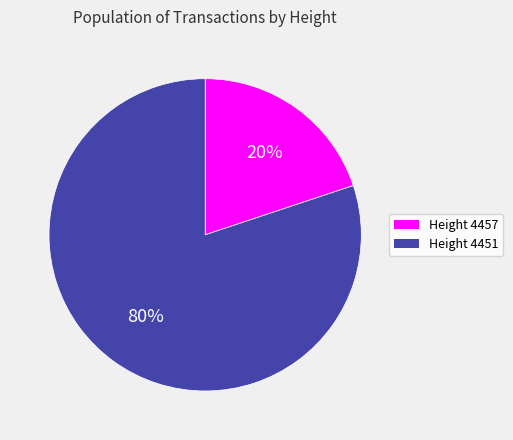

Rank the categories by value from lowest to highest.

Height 4457, Height 4451